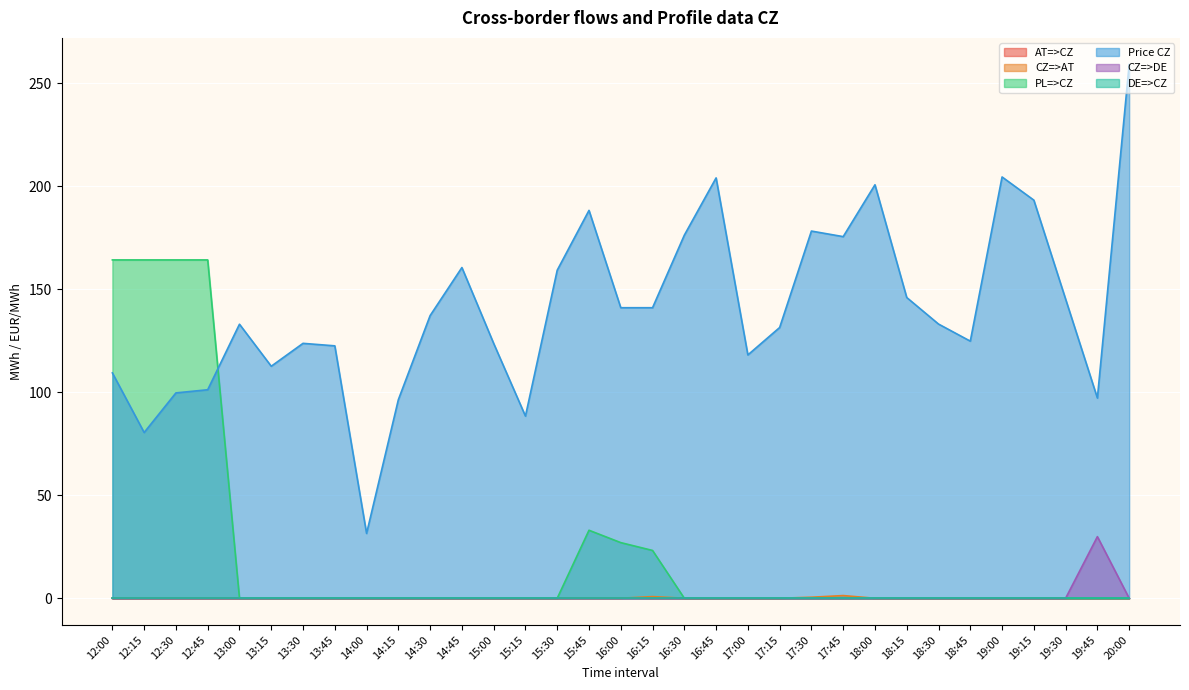

At which category does the chart reach its peak across all series?

20:00